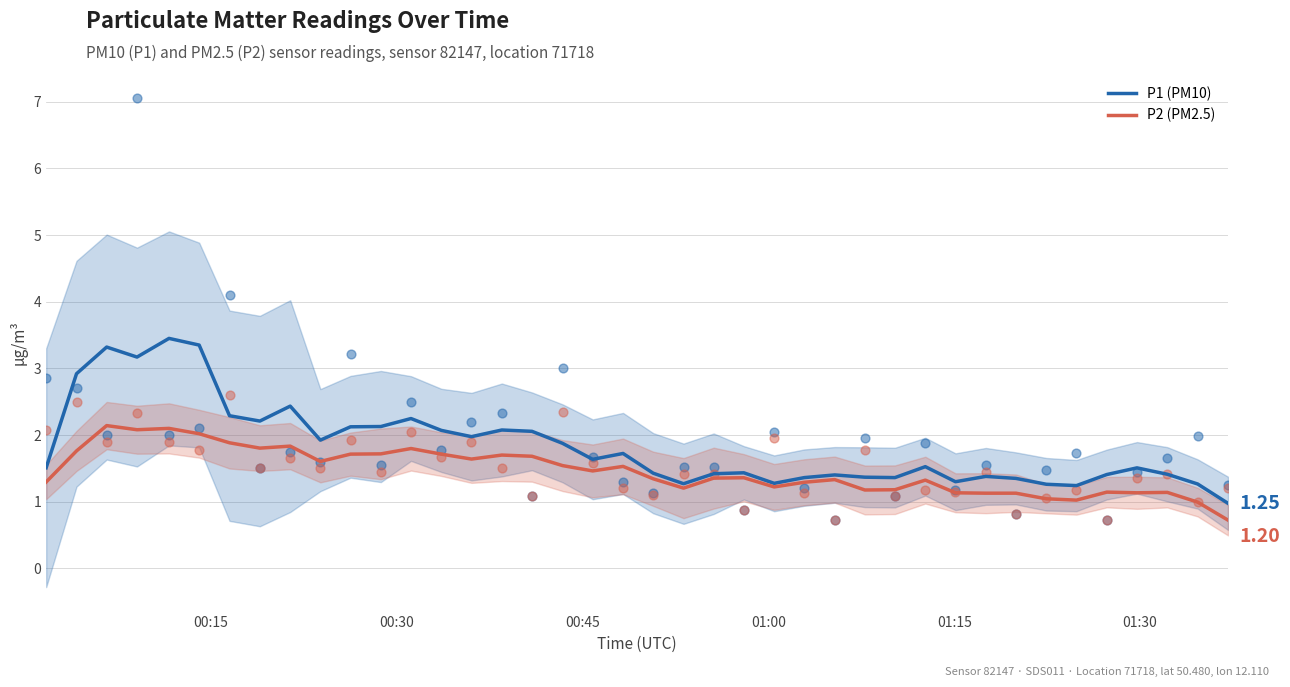

Which series contains the lowest Y value?

P2 (PM2.5)